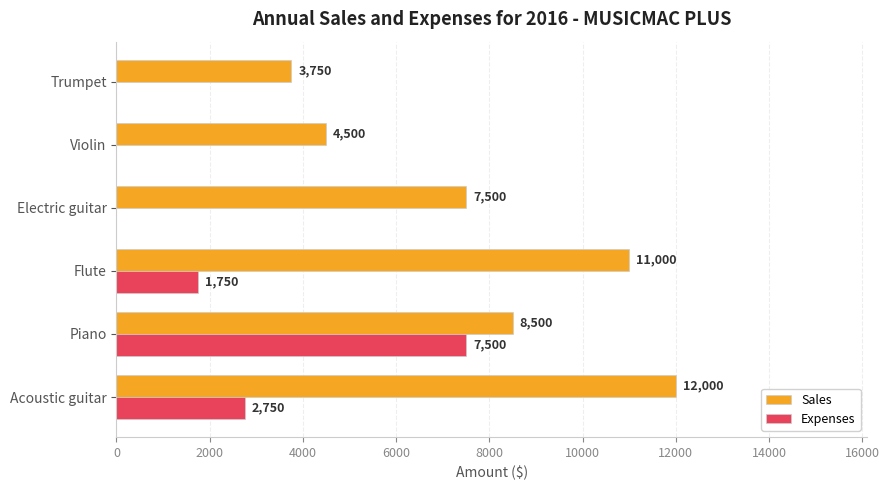

At which label is Sales closest to 7875?

Electric guitar